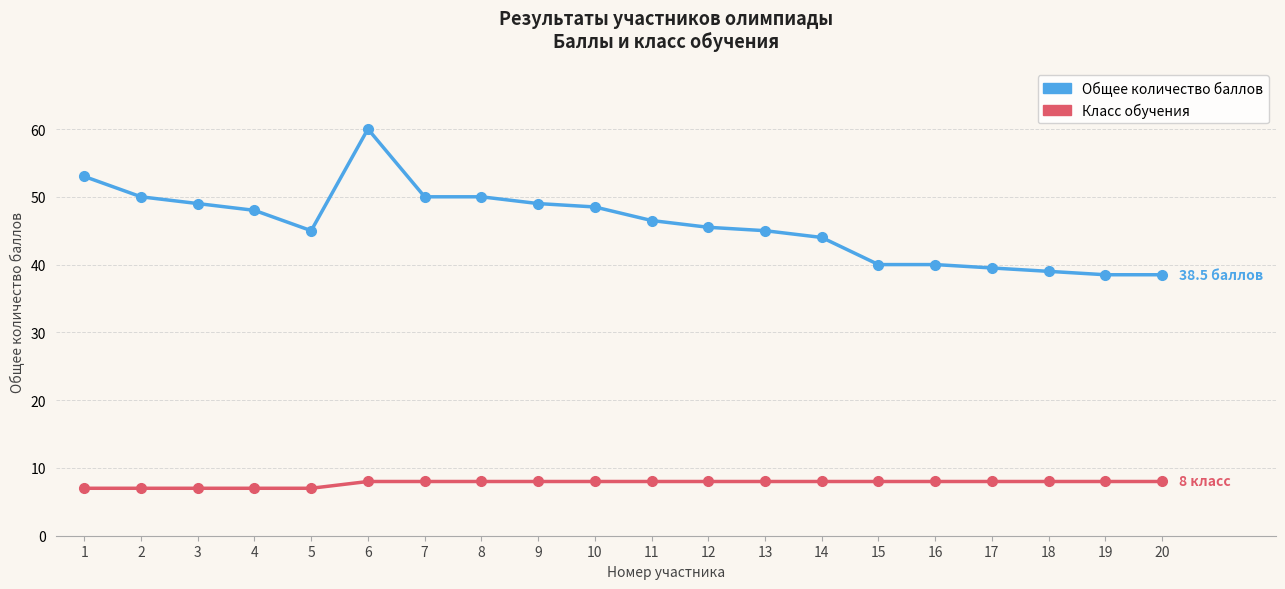

What is the value of the Класс обучения point at the 16th from the left?

8.0